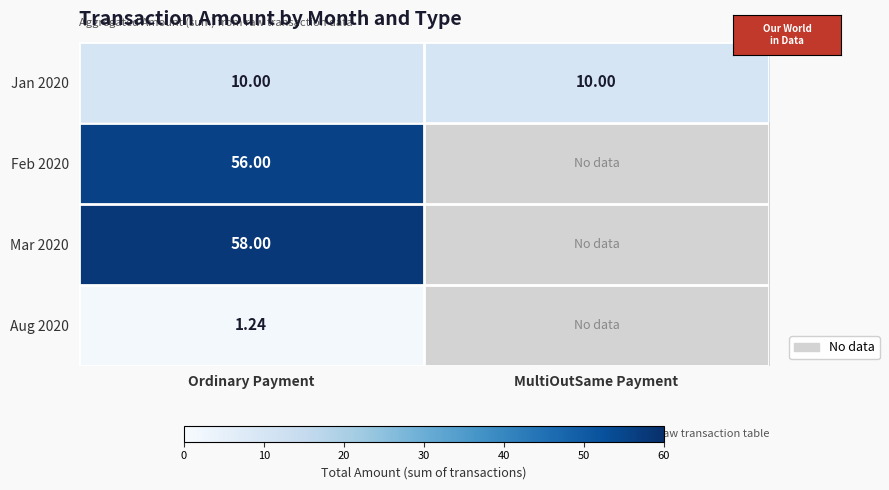

Between Ordinary Payment and MultiOutSame Payment, which is larger?

Ordinary Payment